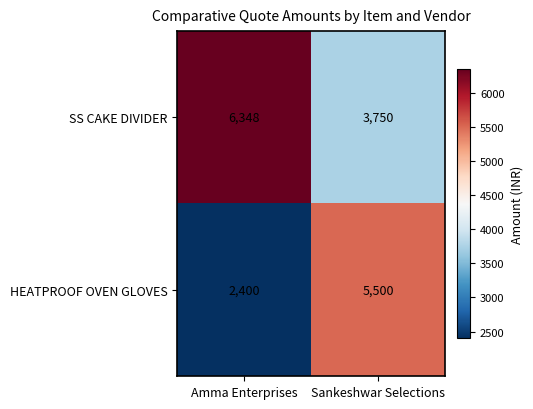

What is the minimum value shown in the chart?

2400